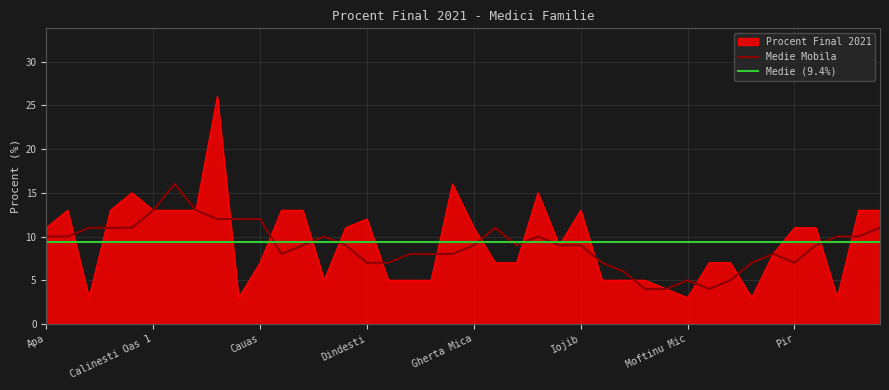

What is the difference between the maximum and minimum values?

23